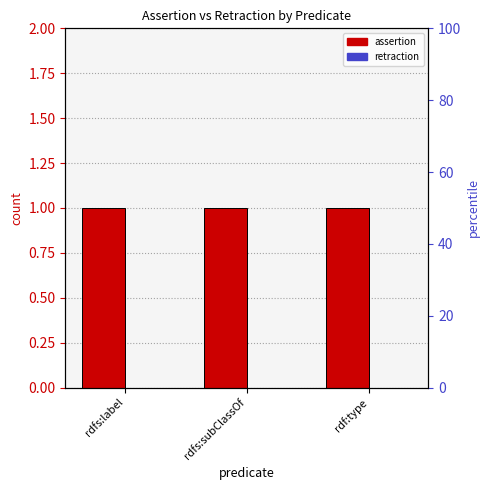

Which series has the largest total across all categories?

assertion